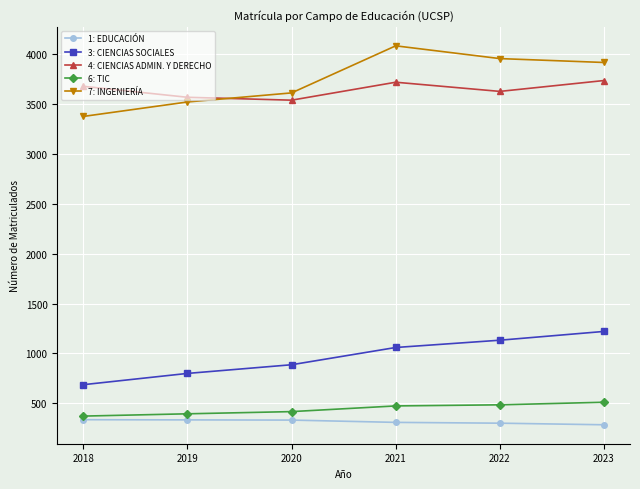

What is the sum of the 3: CIENCIAS SOCIALES values at 2019 and 2021?

1860